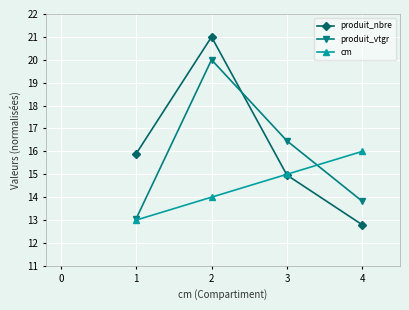

What is the difference between the maximum and minimum values in the produit_nbre series?

8.2